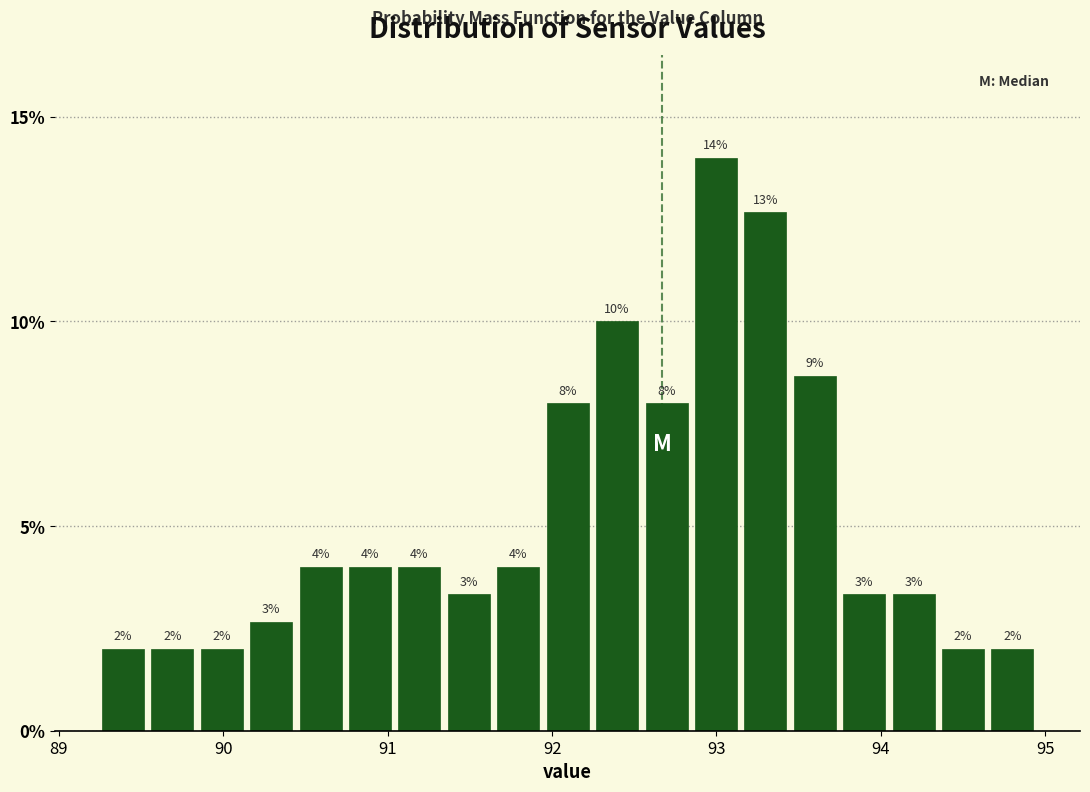

Around what value on the x-axis is the tallest bar? Give the approximate position of its centre, as read against the axis.

93.0